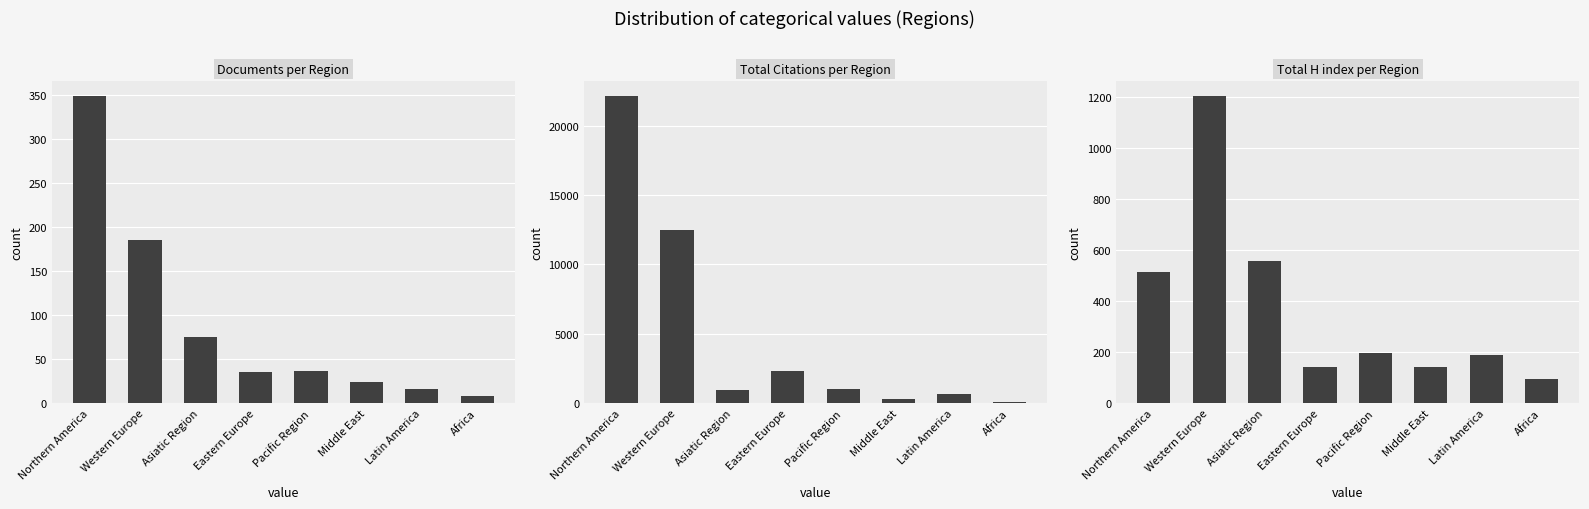

At Middle East, list the series in order from largest to smallest.

Total Citations per Region, Total H index per Region, Documents per Region